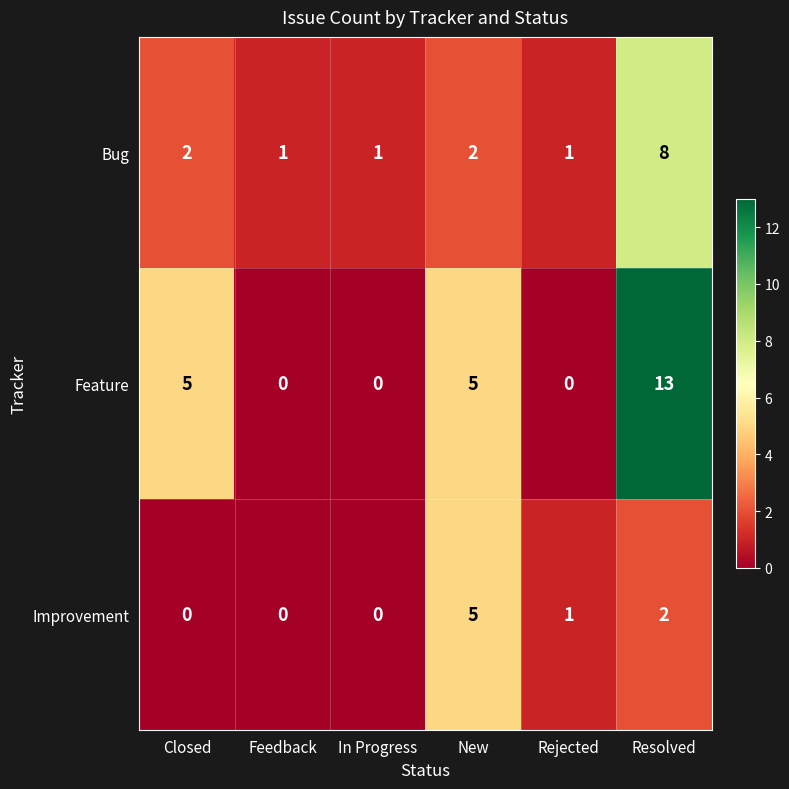

At which label does Improvement first exceed 1?

New